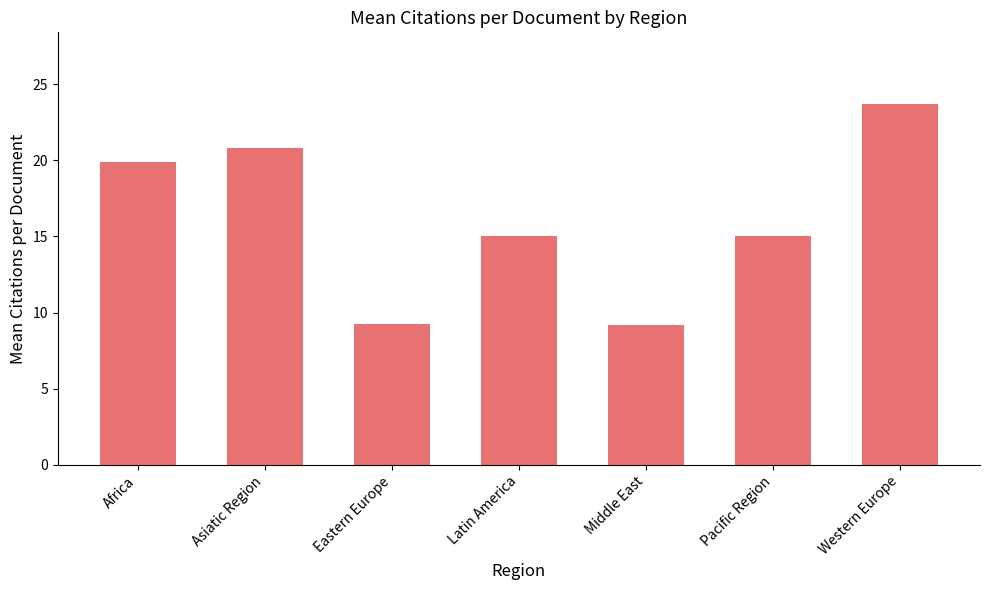

Count the number of data series in this chart.

1